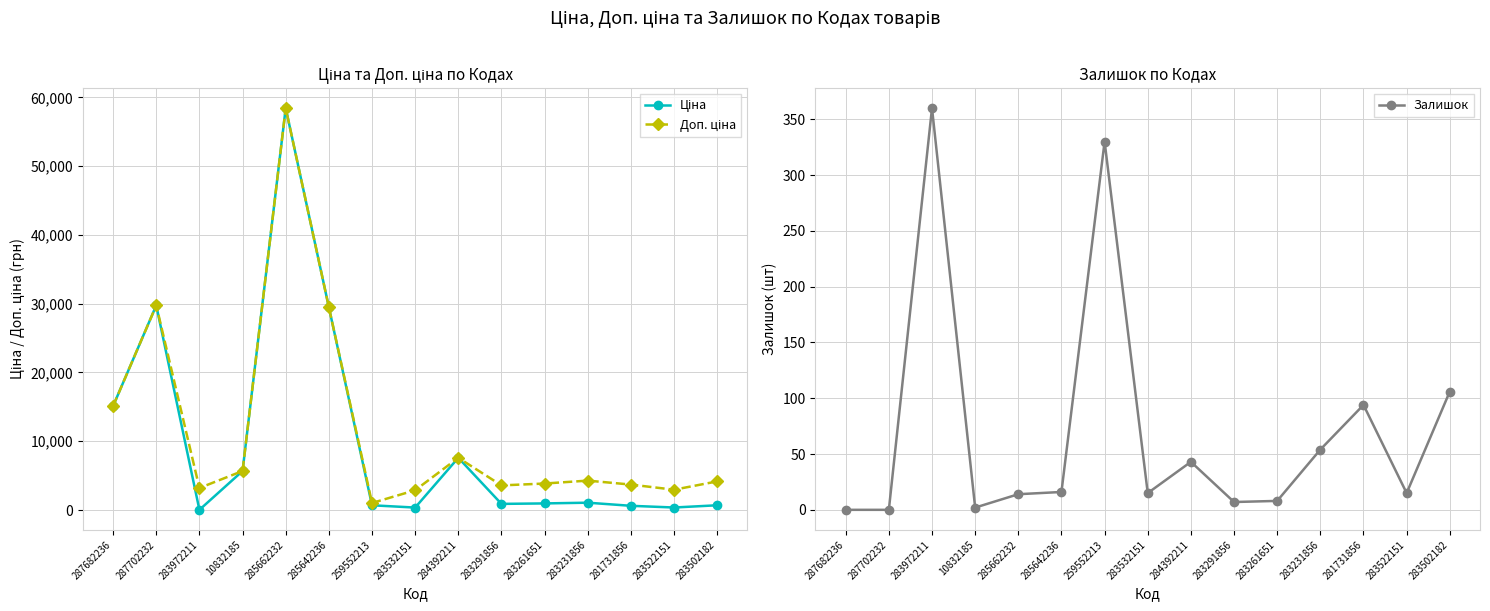

What are all the series names shown in the legend?

Ціна, Доп. ціна, Залишок